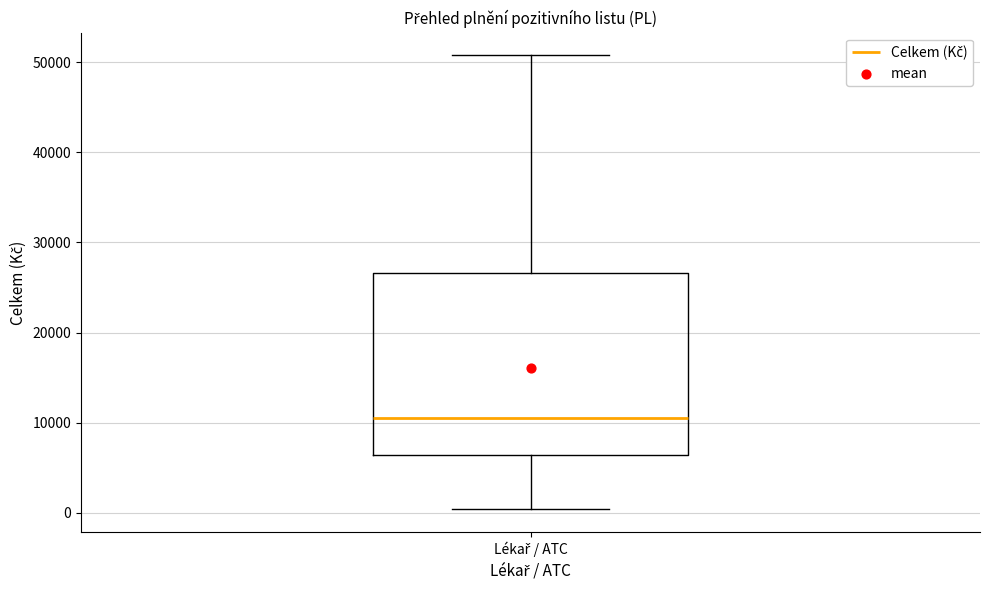

Transcribe this box plot: give where the median line is, the range the box spans, and where the two whiskers end, as read against the y-axis. The values are not printed on the chart, so give them approximately, as read against the axis.

median 10000, box 6000 to 27000, whiskers 0 to 51000